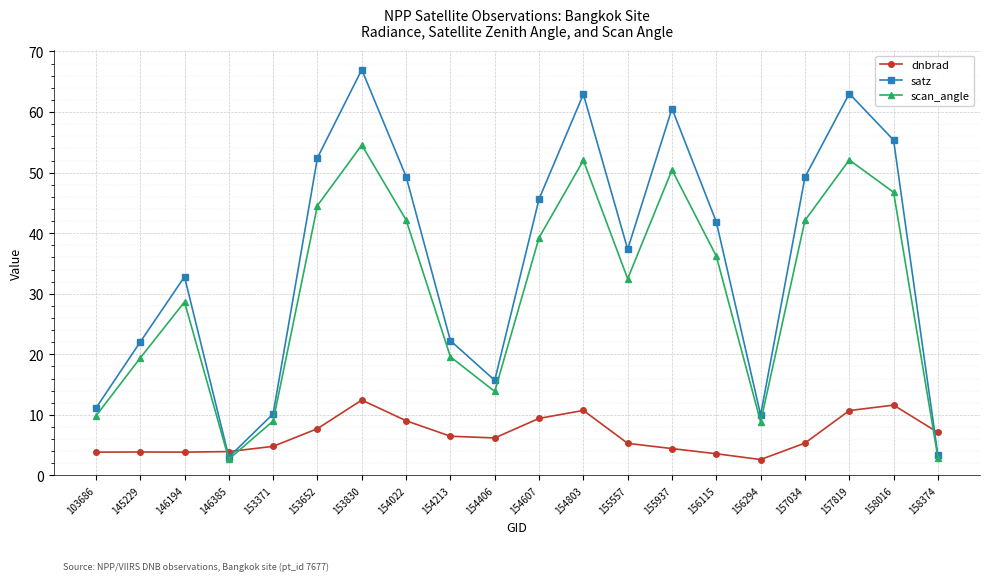

True or false: scan_angle and dnbrad cross at least once.

True